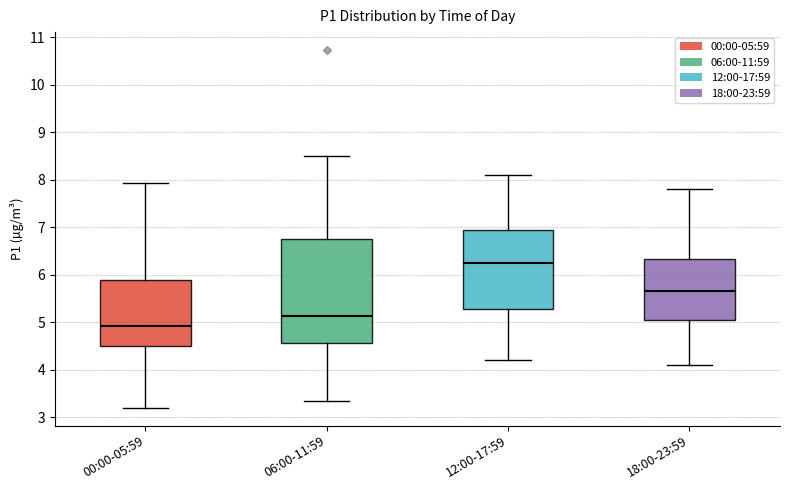

Which box's median line is the highest?

12:00-17:59